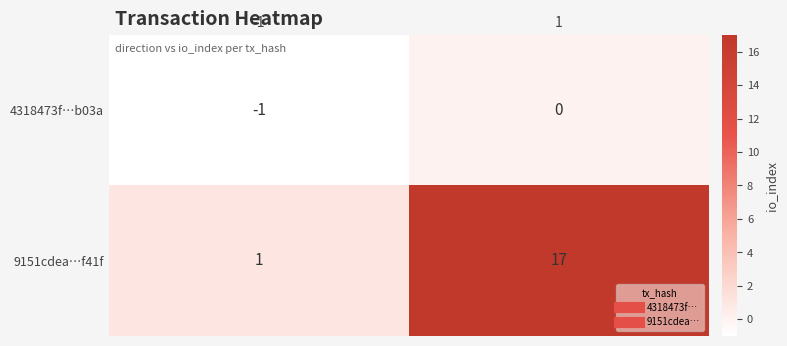

Reading right to left, what are all the values shown in this chart?

4318473f…b03a: 0	-1
9151cdea…f41f: 17	1